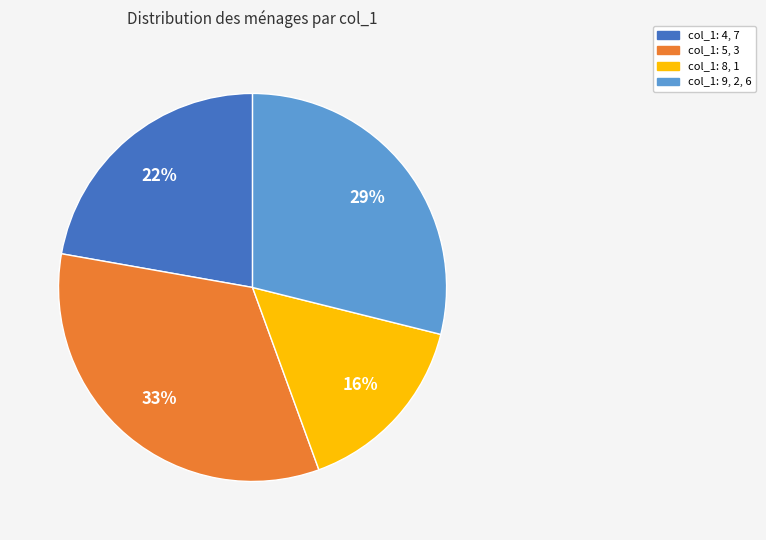

Is the sum of col_1: 5, 3 and col_1: 4, 7 greater than half?

Yes